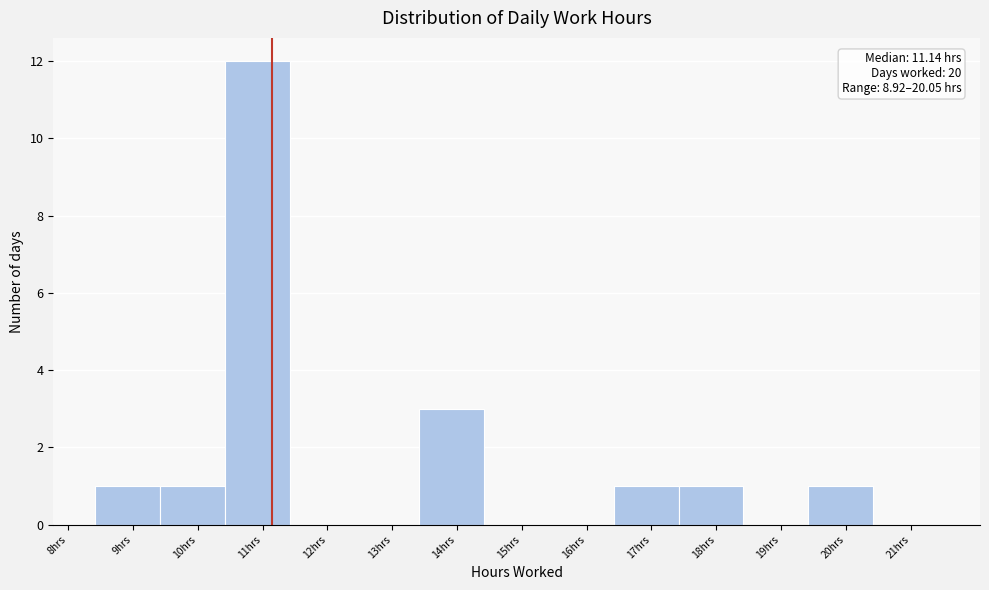

Which range on the x-axis has the tallest bar?

10.42 to 11.42